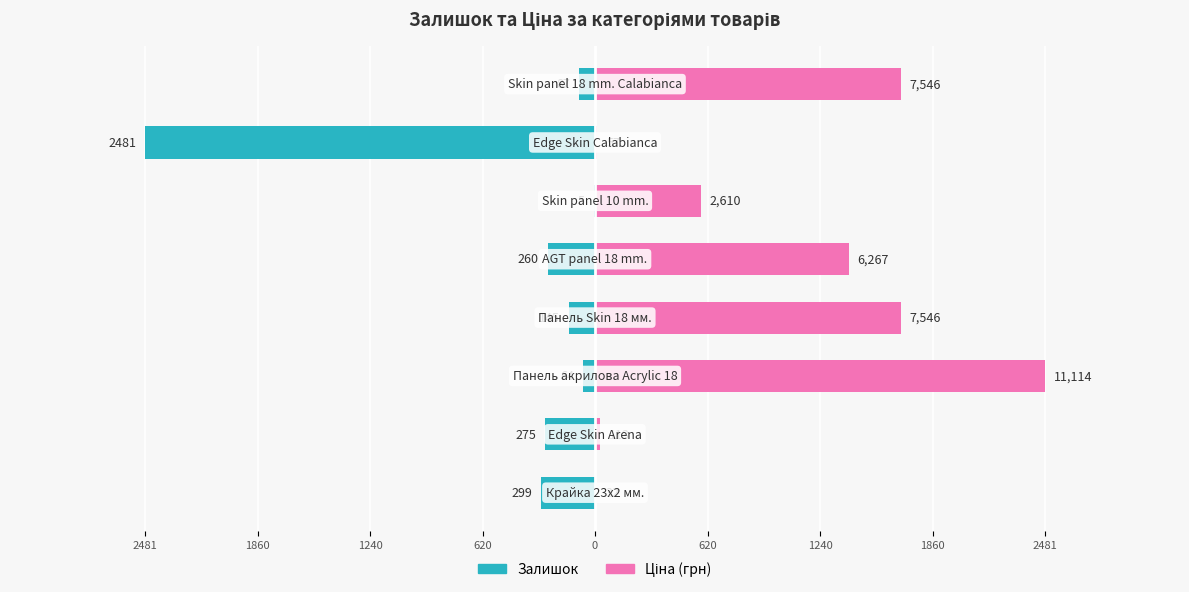

How many values in the Ціна series exceed 1398?

4